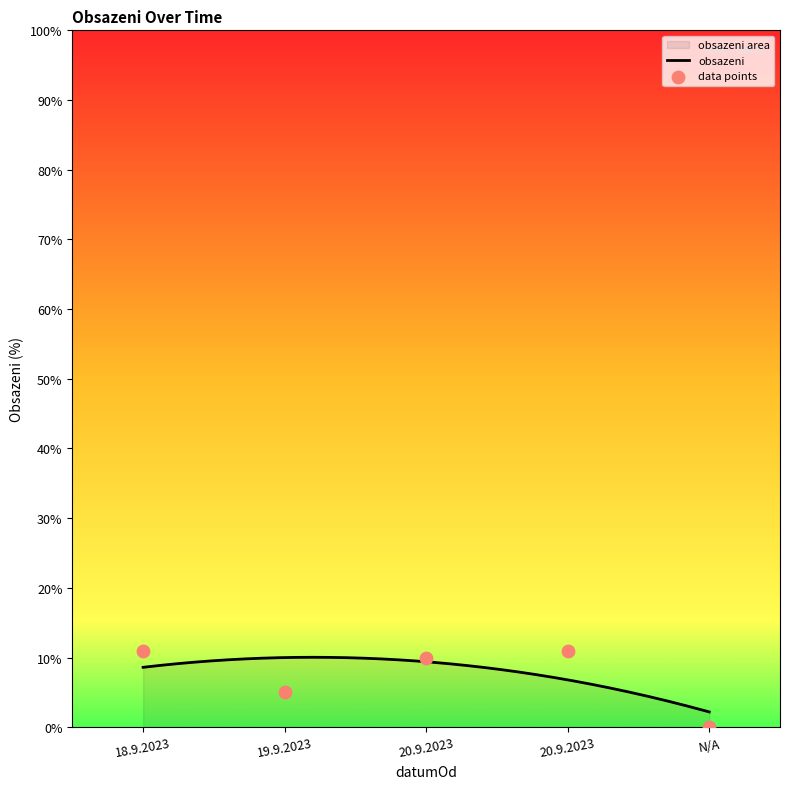

What is the change in value from 18.9.2023 to N/A?

-11